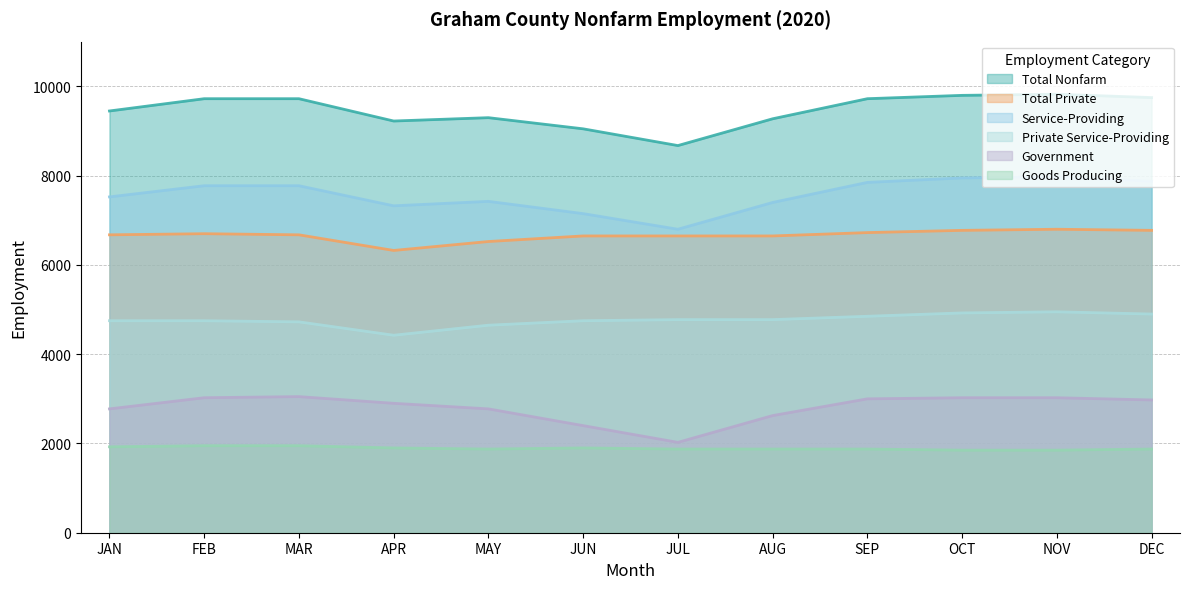

True or false: Goods Producing and Total Nonfarm intersect in this chart.

False